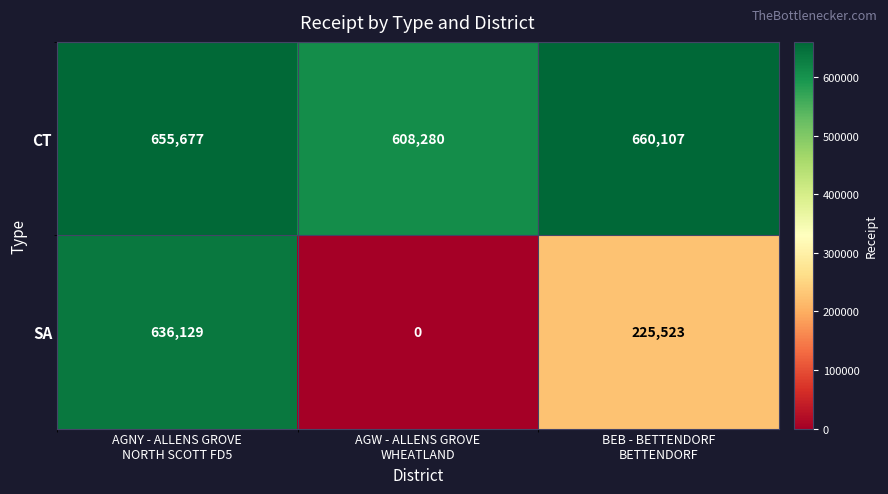

Reading left to right, transcribe all the data shown in this chart.

CT: 655677	608280	660107
SA: 636129	0	225523